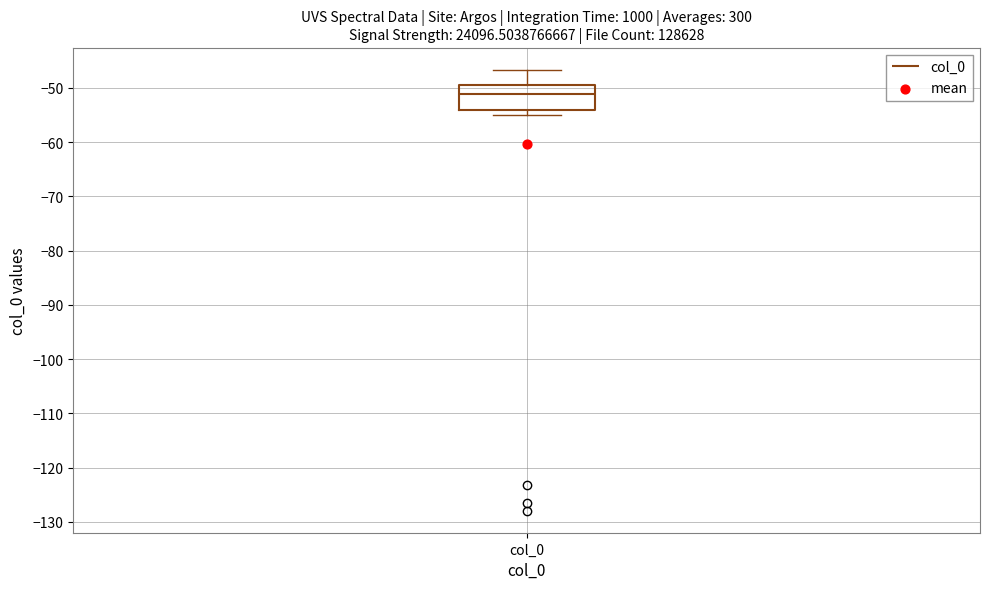

Transcribe this box plot: give where the median line is, the range the box spans, and where the two whiskers end, as read against the y-axis. The values are not printed on the chart, so give them approximately, as read against the axis.

median -51, box -54 to -49, whiskers -55 to -47